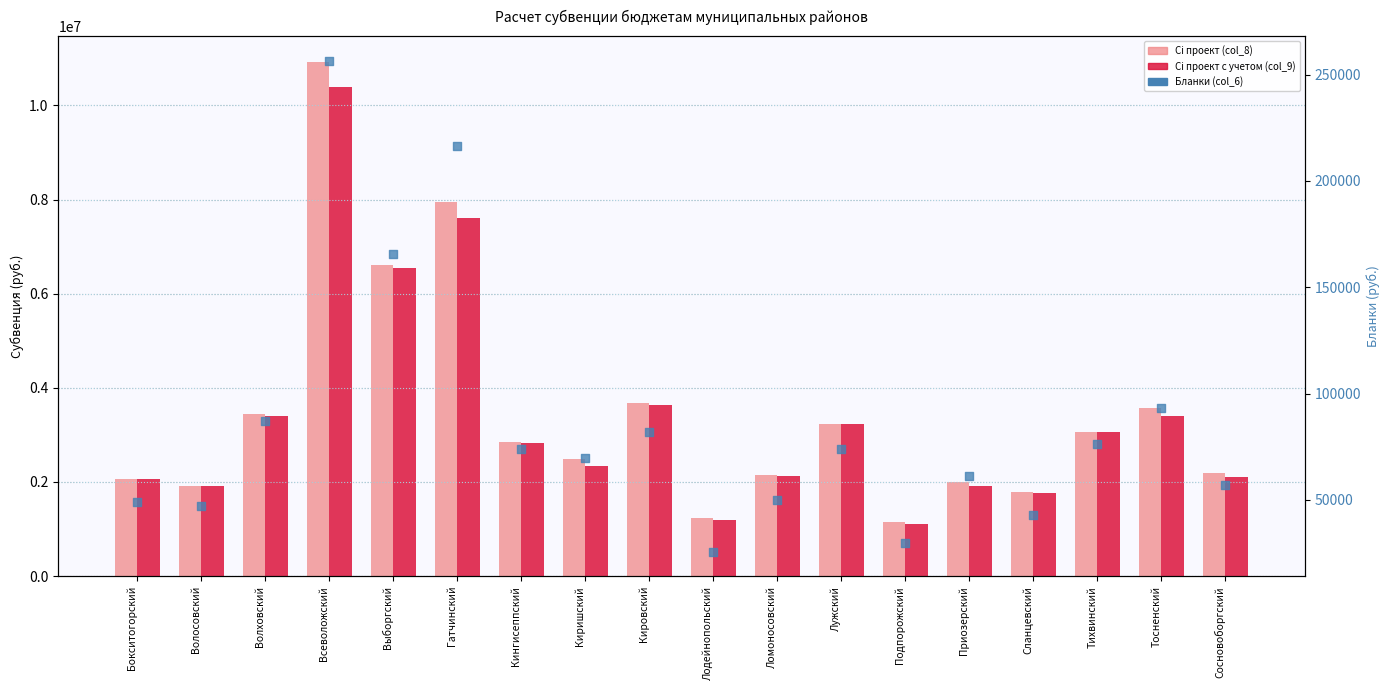

At how many categories does at least one series exceed 4696401?

3